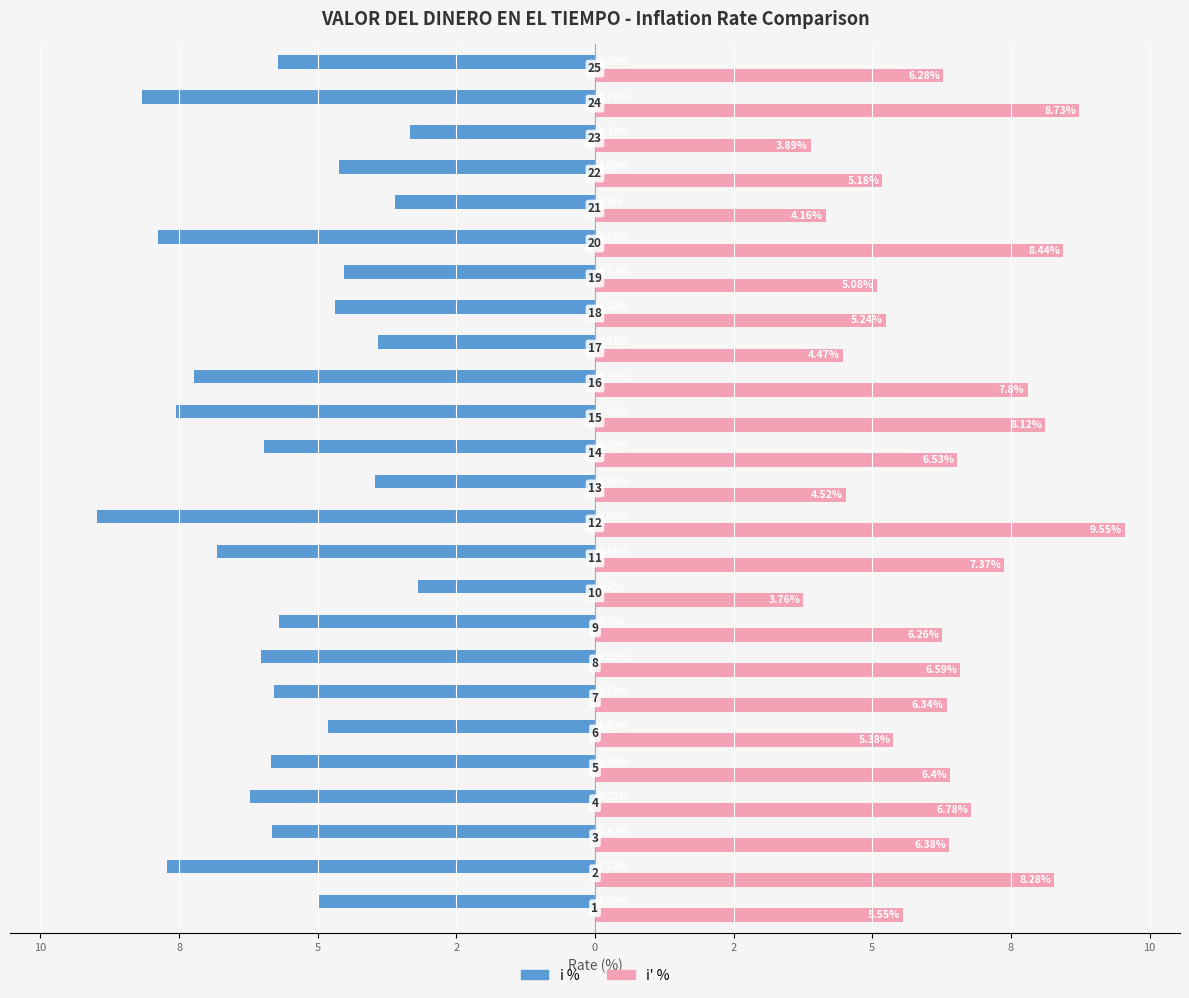

How many values in the i' % series exceed 6?

15